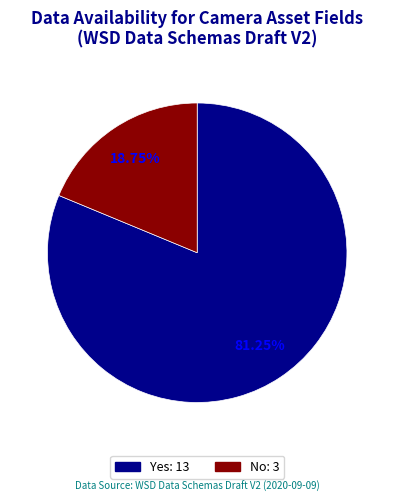

How many slices are in this pie chart?

2